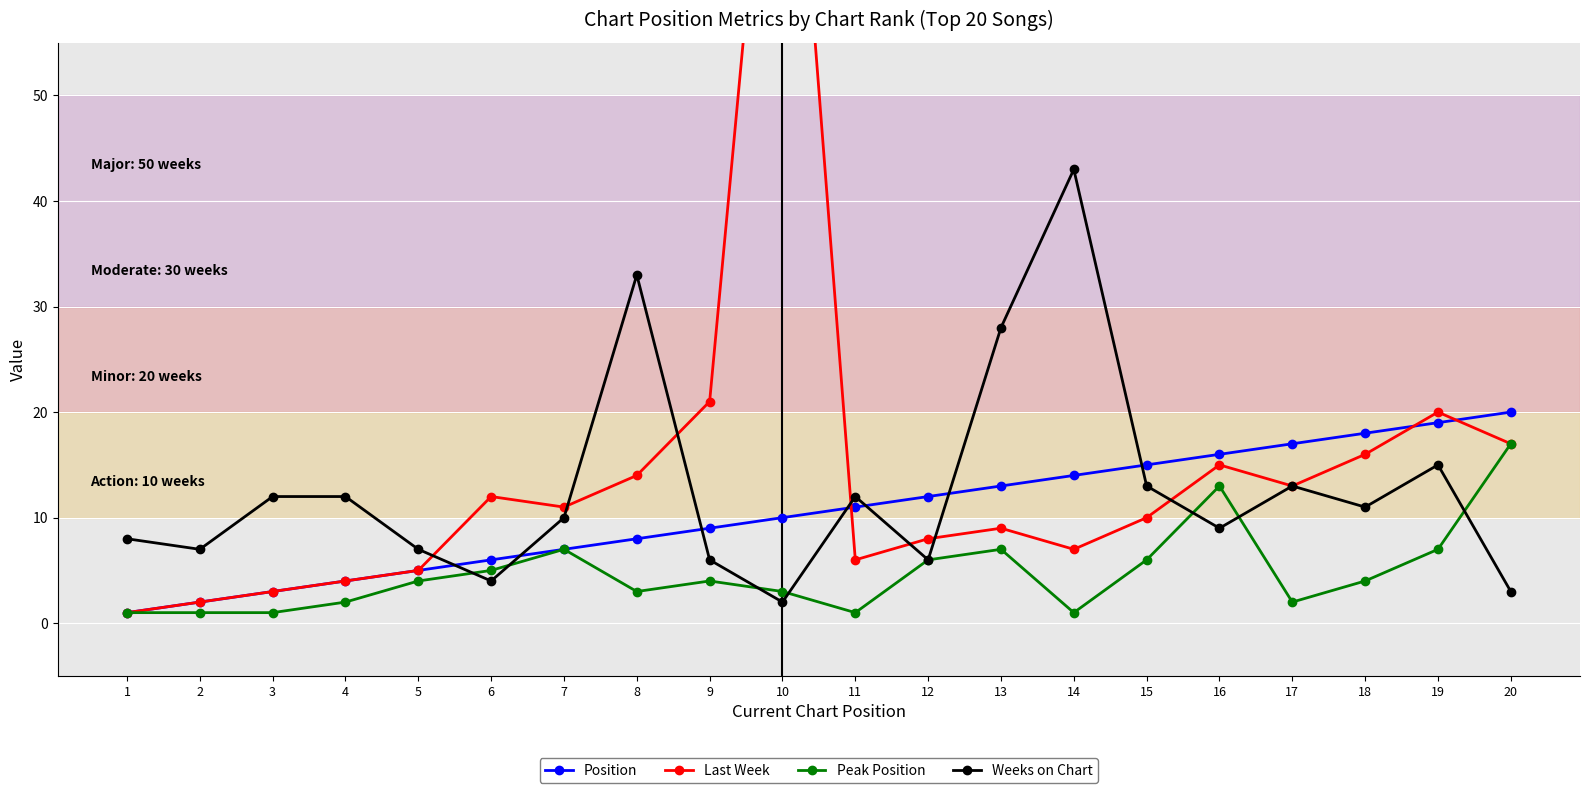

The Weeks on Chart series shows 10 at 9. True or false?

False